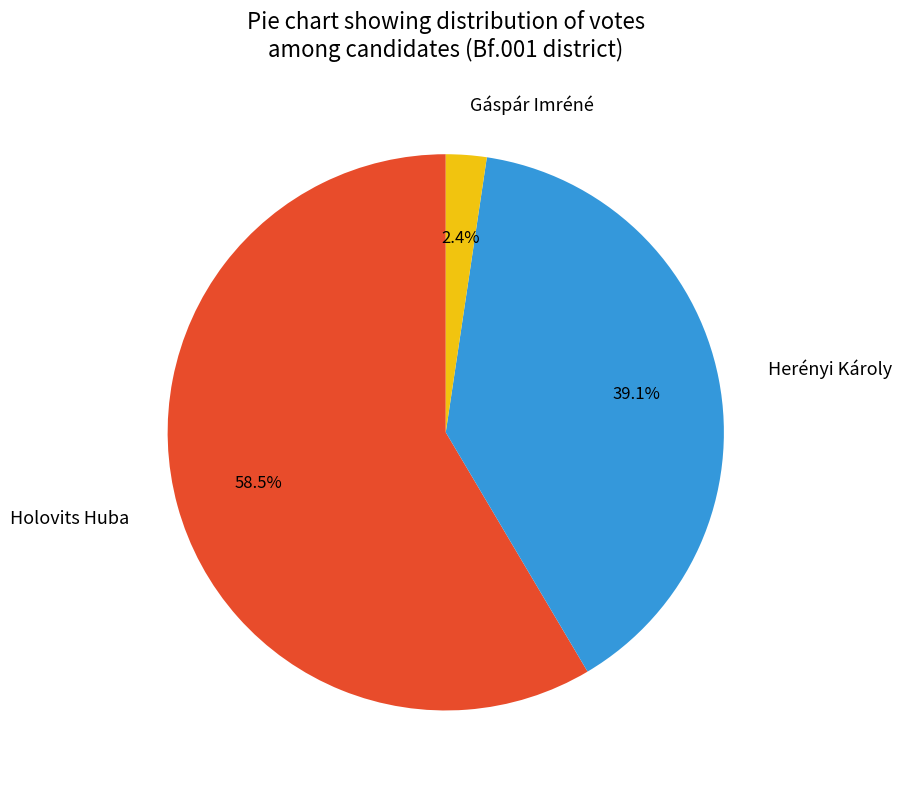

Is the sum of Holovits Huba and Gáspár Imréné greater than half?

Yes